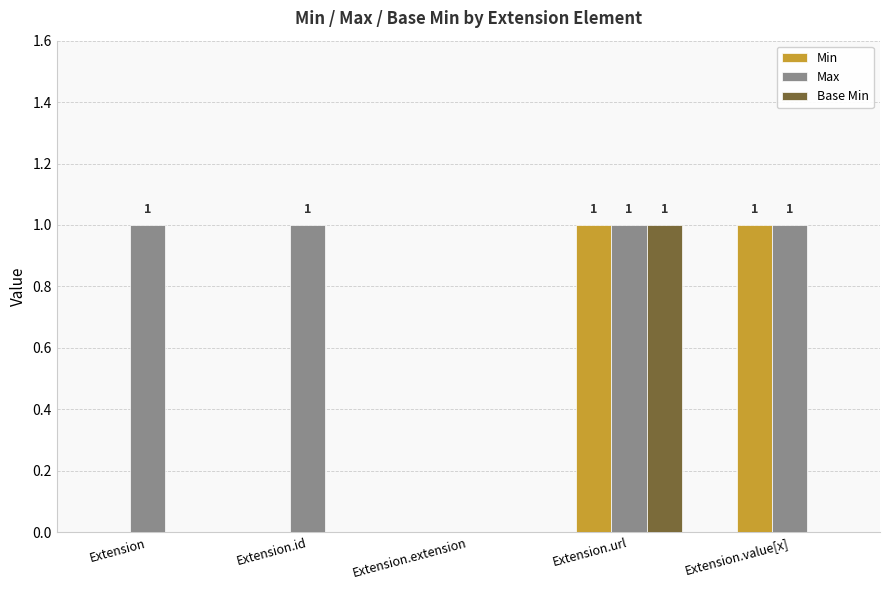

Count the Max values in the range 1 to 2.

4